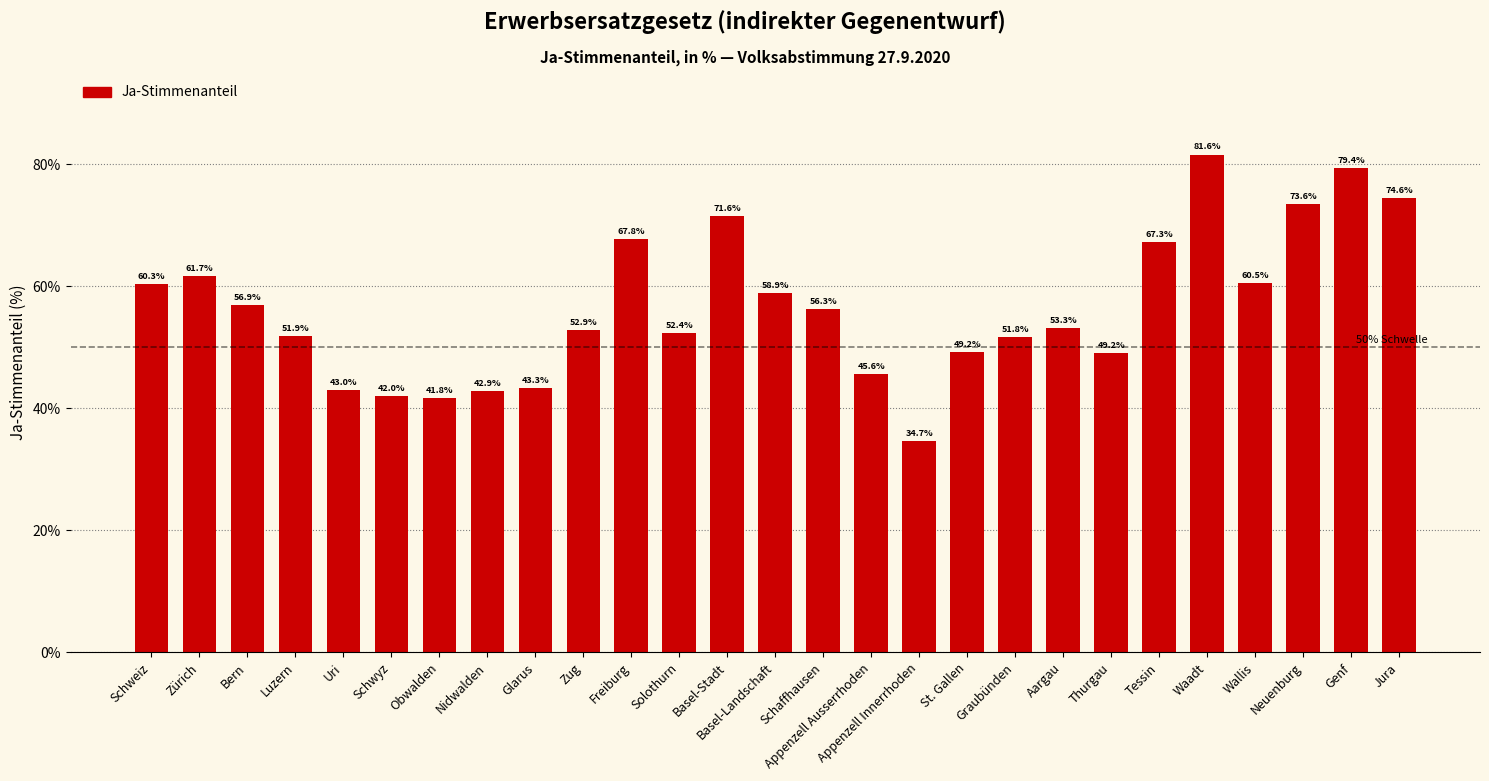

Are the bars grouped side by side (vs. stacked)?

No